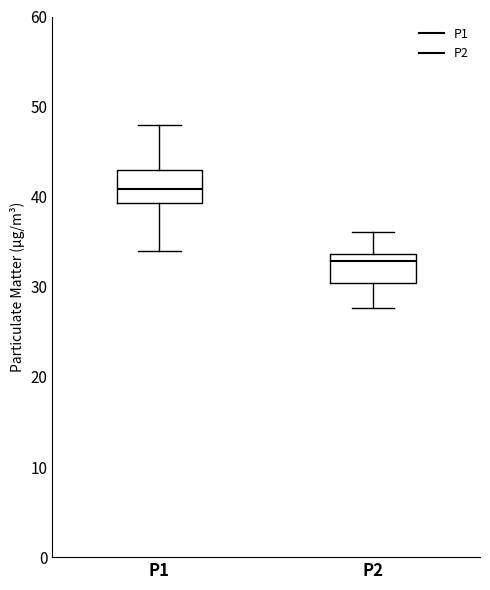

Reading left to right, read every box against the y-axis: the position of its median line, the range the box covers, and the ends of its whiskers. The values are not printed on the chart, so give them approximately, as read against the axis.

P1: median 41, box 39 to 43, whiskers 34 to 48
P2: median 33, box 30 to 34, whiskers 28 to 36